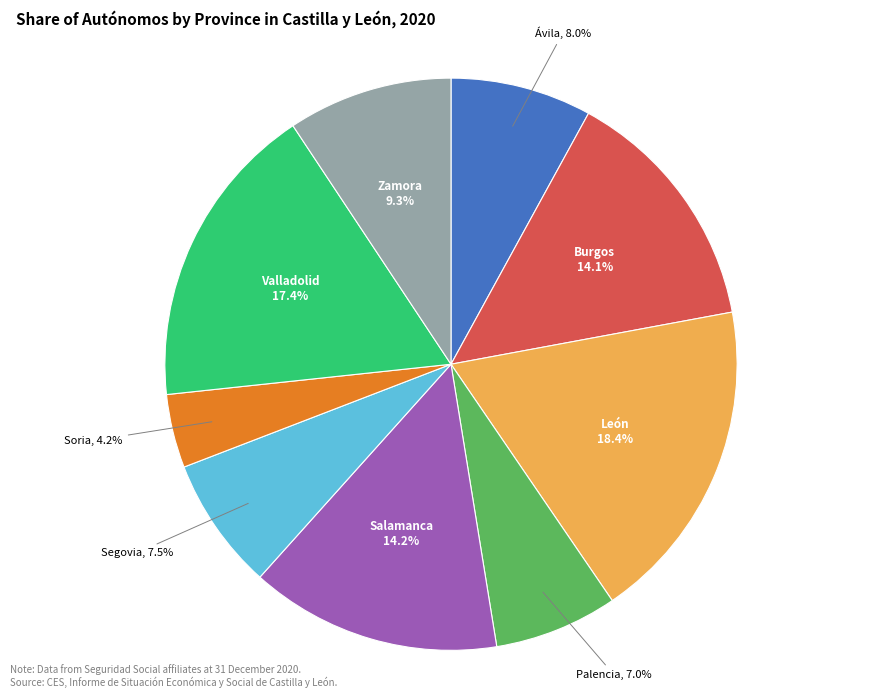

Does any single category account for the majority?

No